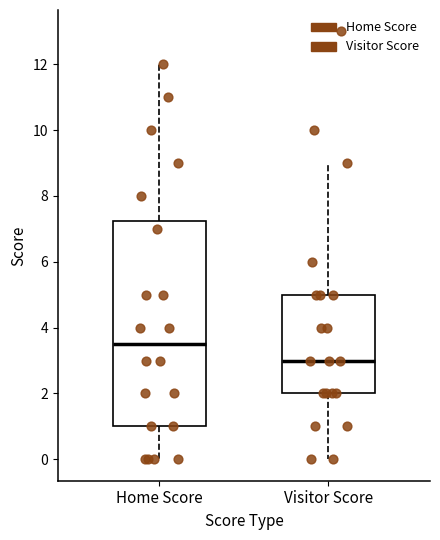

Reading left to right, transcribe this box plot: for each box, give where its median line is, the range the box spans, and where its two whiskers end, as read against the y-axis. The values are not printed on the chart, so give them approximately, as read against the axis.

Home Score: median 3.6, box 1.0 to 7.2, whiskers 0.0 to 12.0
Visitor Score: median 3.0, box 2.0 to 5.0, whiskers 0.0 to 9.0